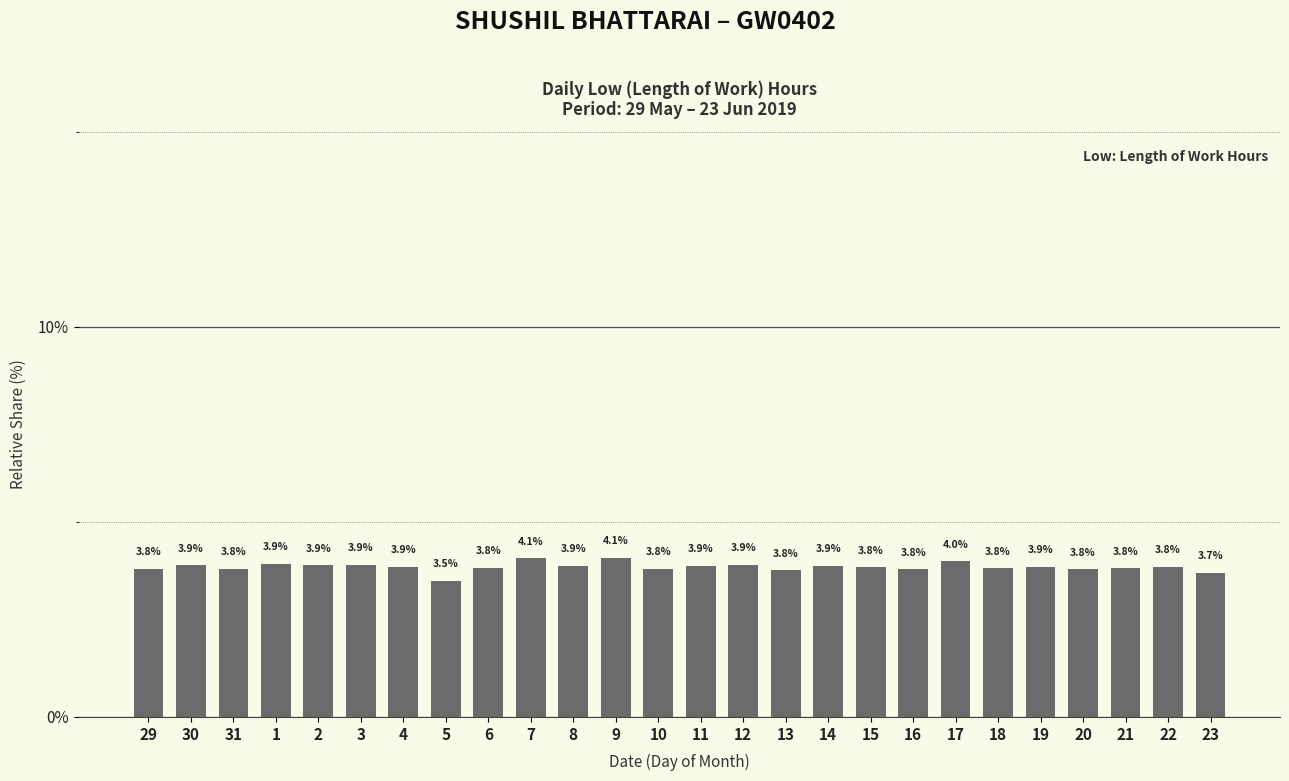

What is the value of the 4th bar from the left?

3.9